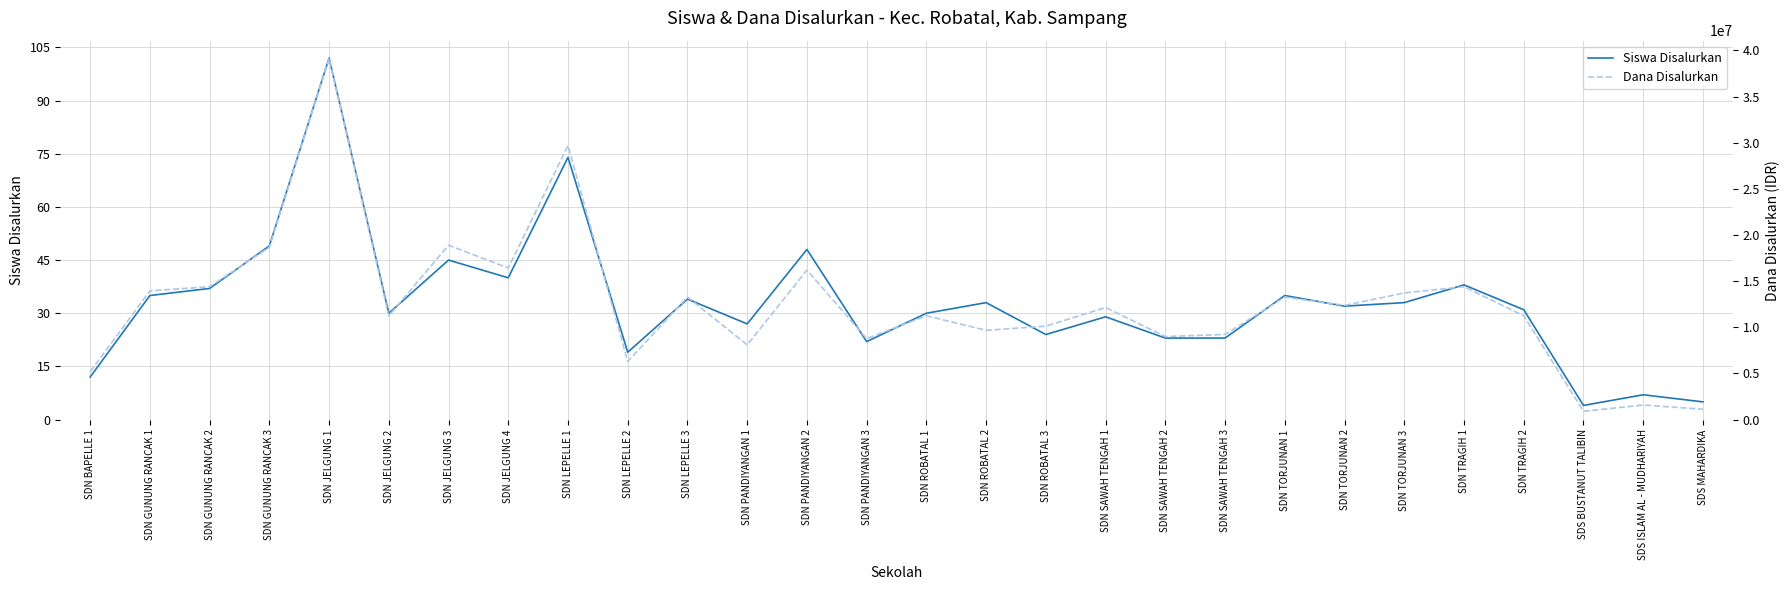

At how many categories does at least one series exceed 24621288?

2